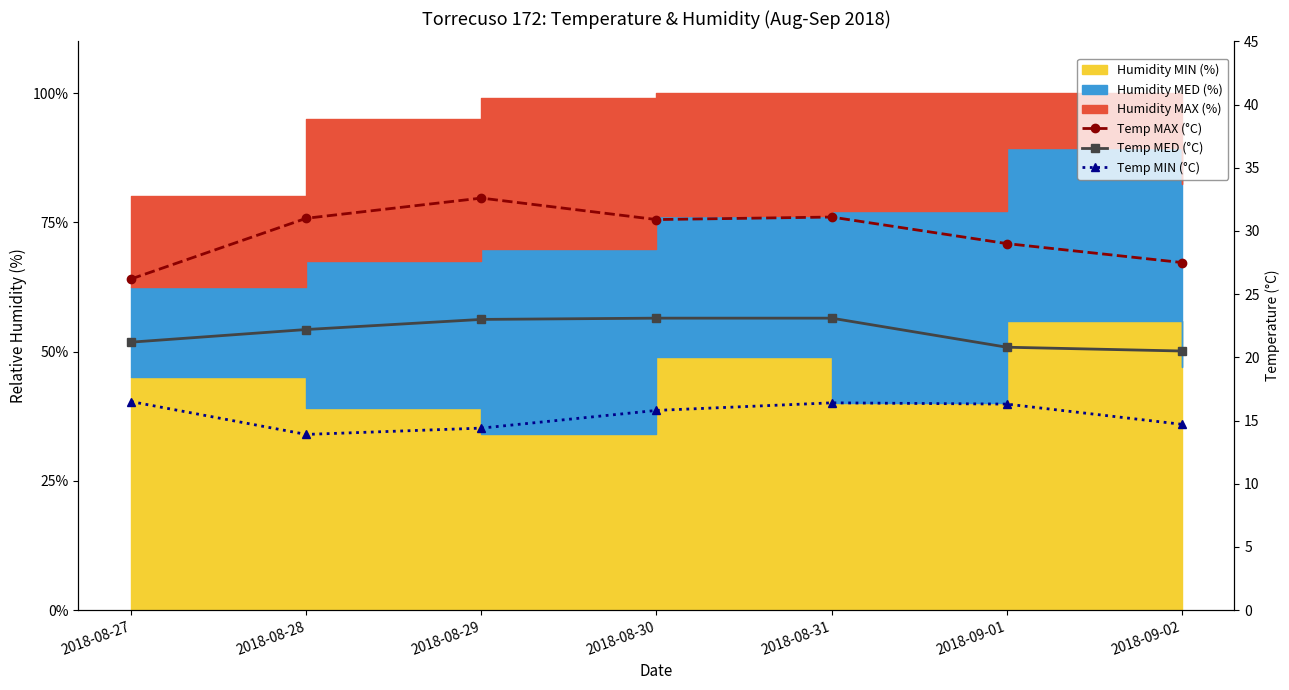

The value of Temp MAX (°C) at 2018-08-29 is 32.6. True or false?

True